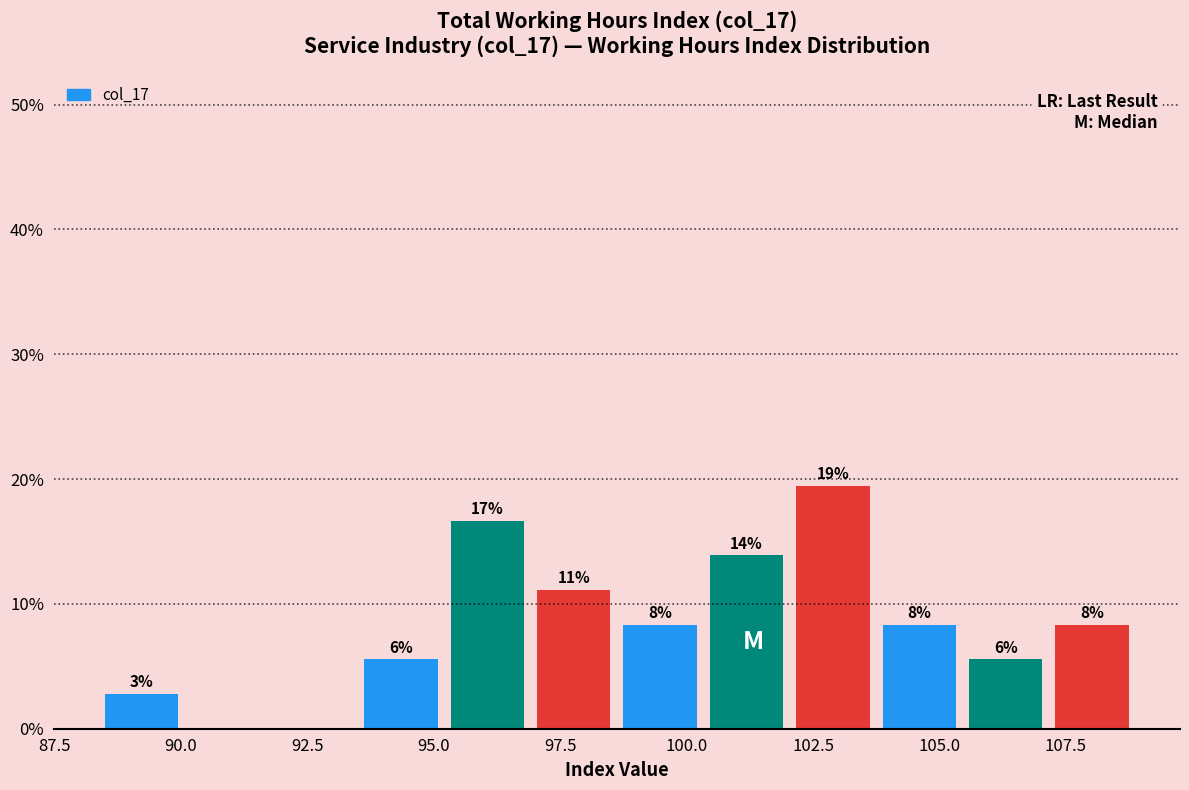

Around what value on the x-axis is the tallest bar? Give the approximate position of its centre, as read against the axis.

103.0